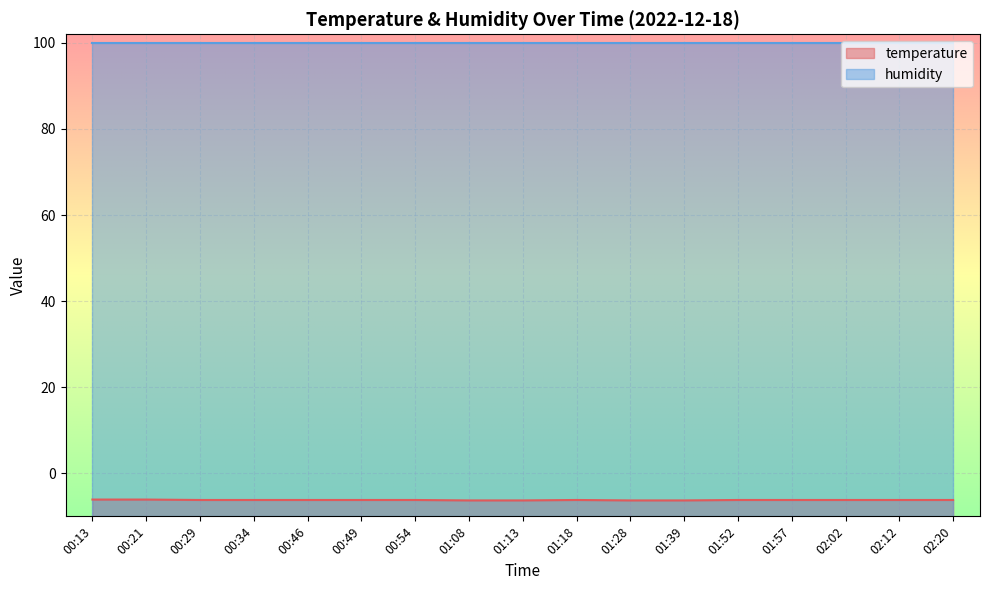

List the labels in order of value, smallest first.

01:08, 01:13, 01:28, 01:39, 00:29, 00:34, 00:46, 00:49, 00:54, 01:18, 01:52, 01:57, 02:02, 02:12, 02:20, 00:13, 00:21